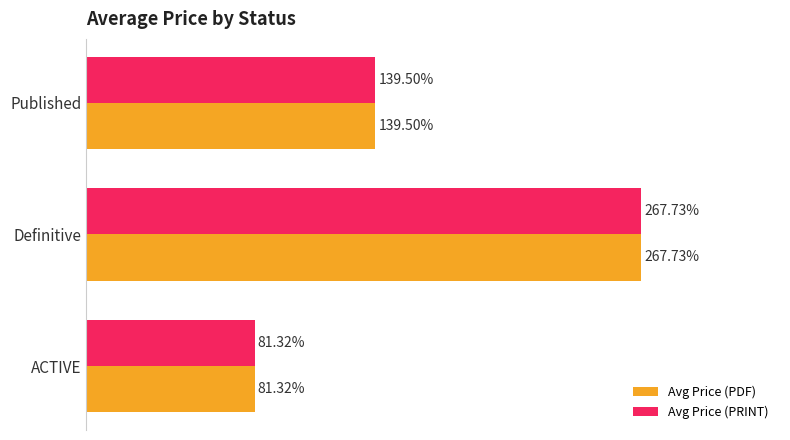

At which category is the sum across all series the highest?

Definitive